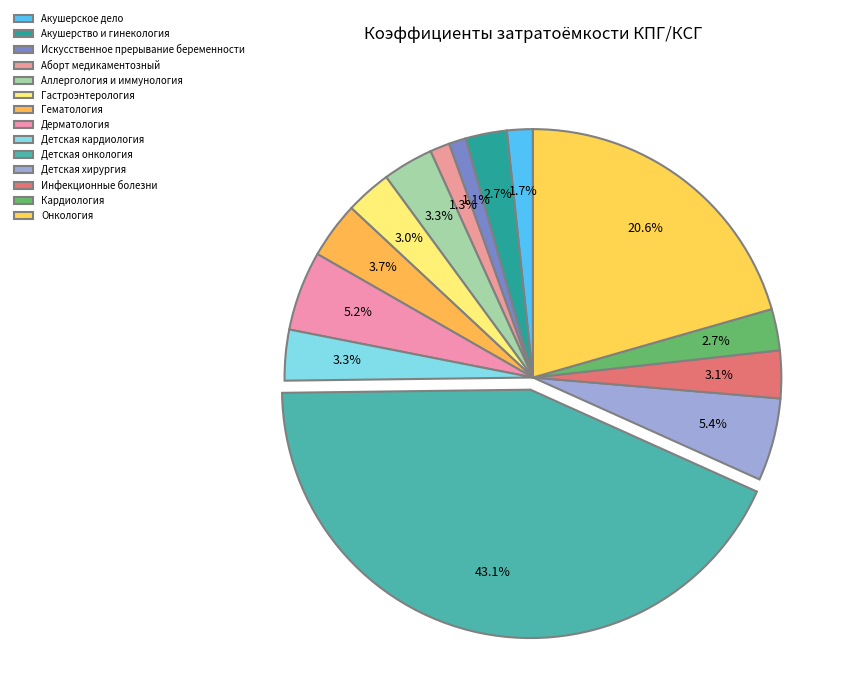

Is there a majority slice in this chart?

No